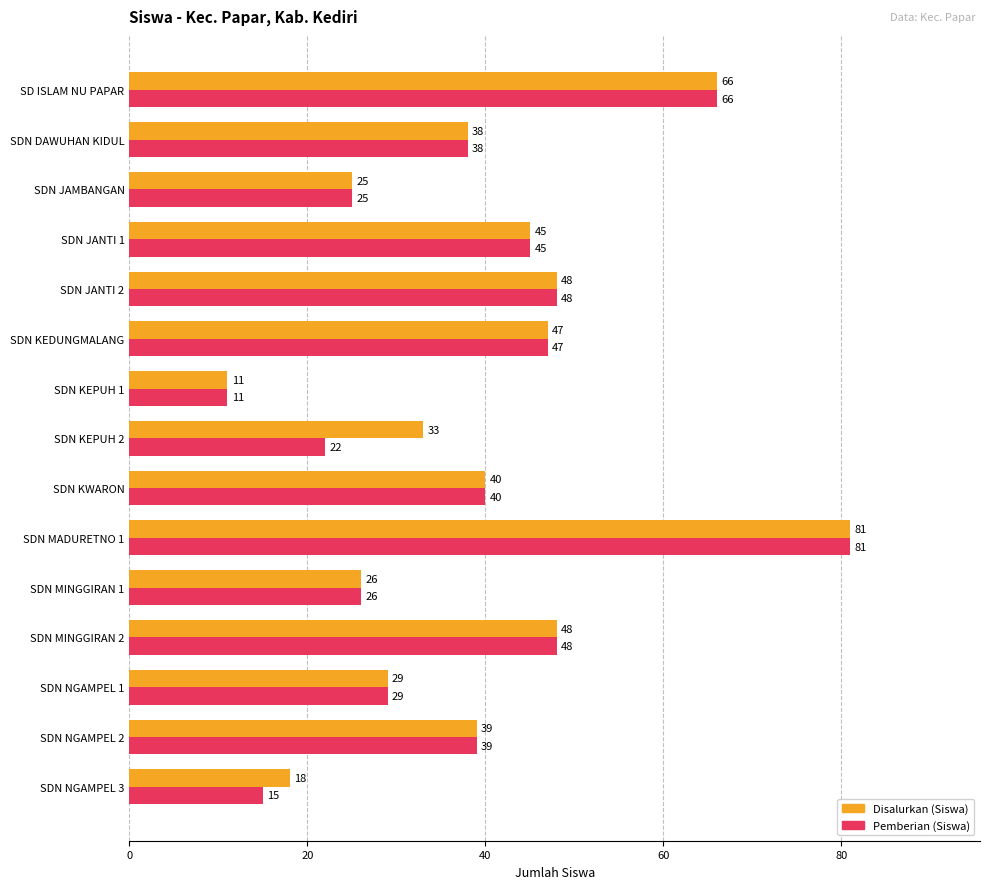

What is the sum of the Disalurkan (Siswa) values at SDN MADURETNO 1 and SDN KEPUH 1?

92